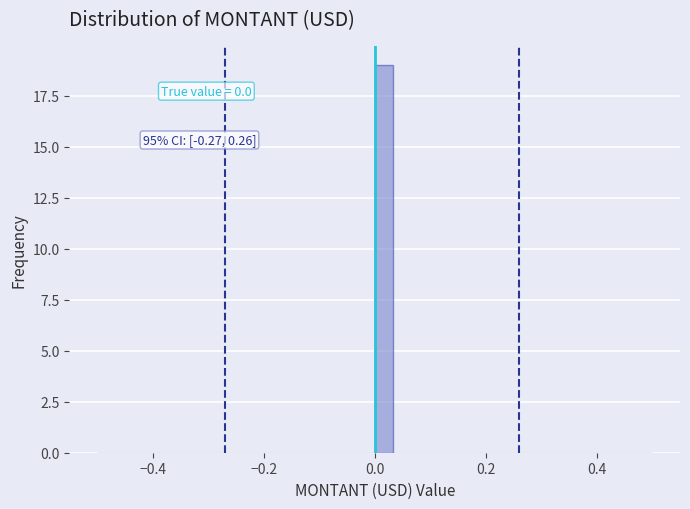

Read against the x-axis, roughly where is the centre of the tallest bar?

0.02